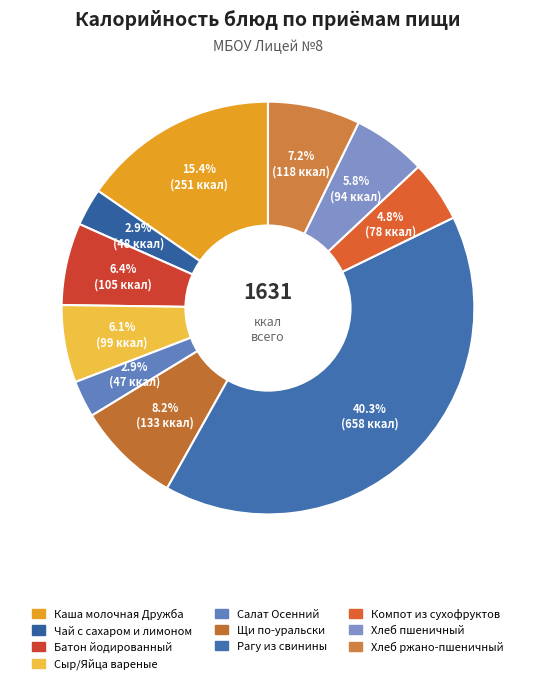

Does Батон йодированный represent more than half of the total?

No